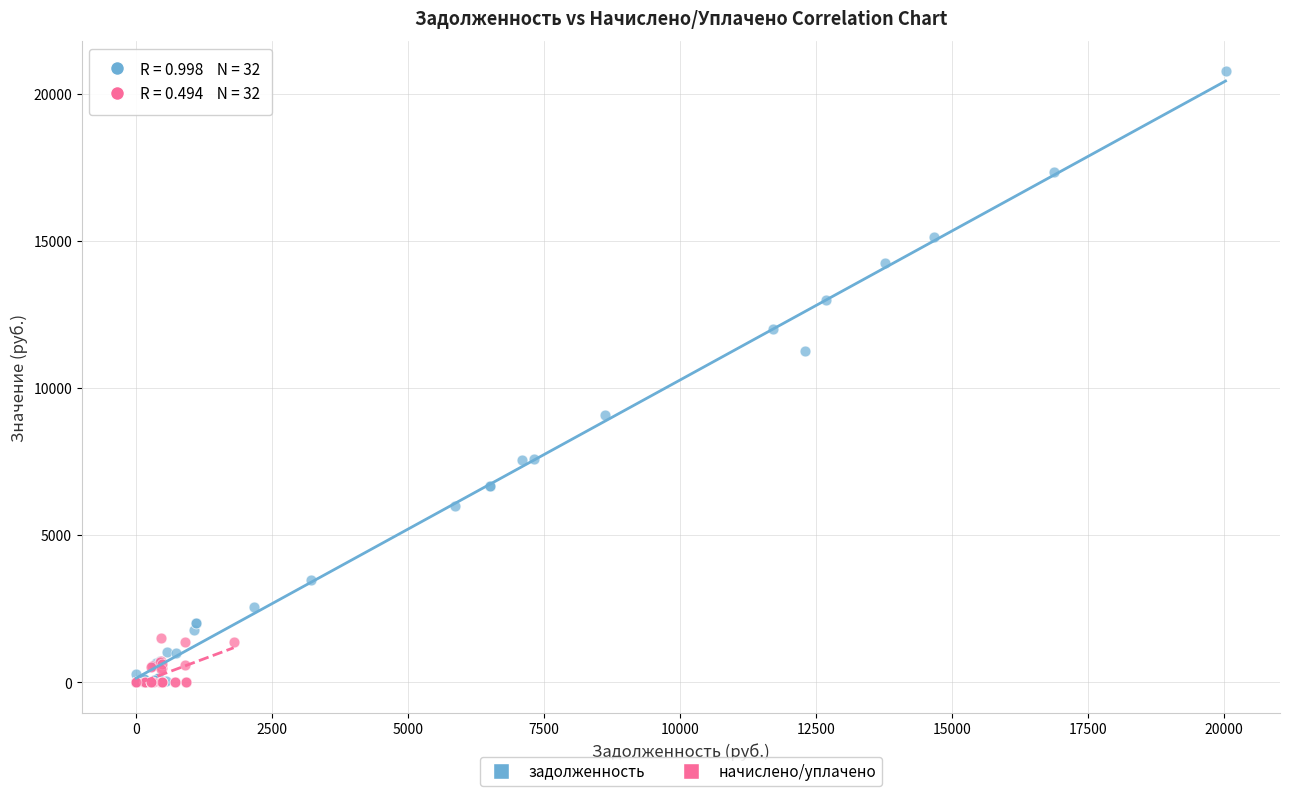

Which series reaches the maximum Y coordinate?

задолженность